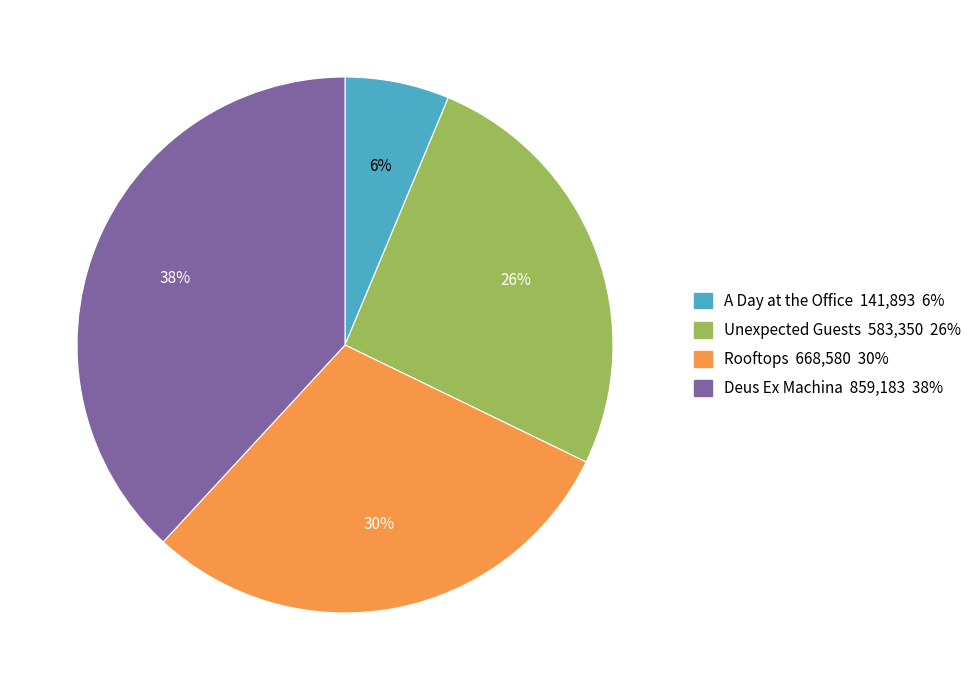

Which category has the smallest portion of the pie?

A Day at the Office